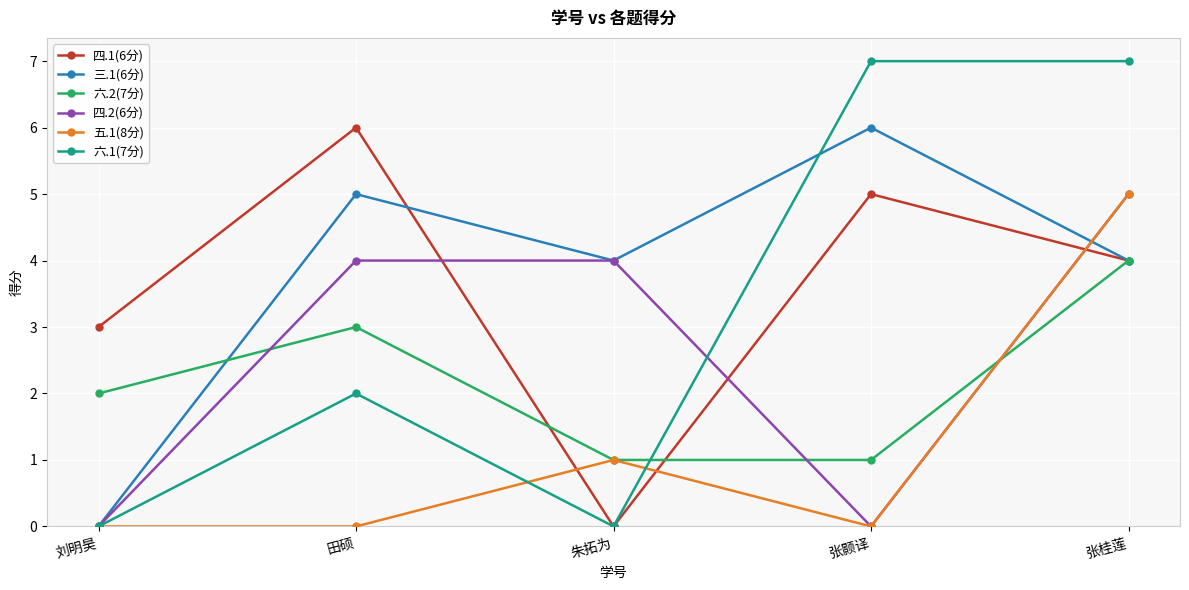

Which series has the largest range (max minus min)?

六.1(7分)